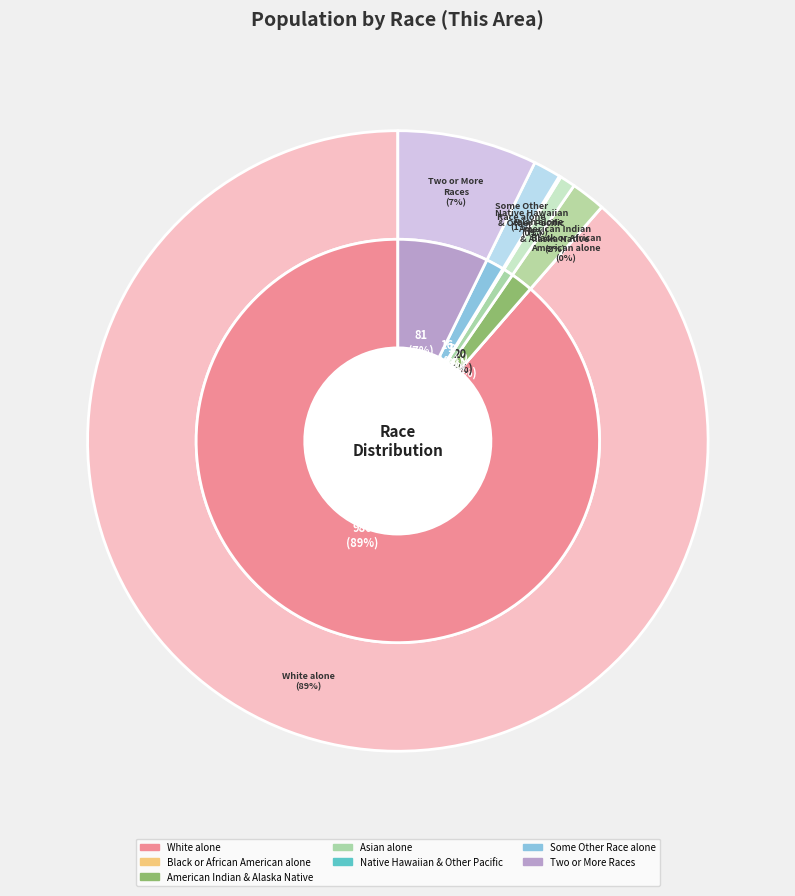

The American Indian and Alaska Native slice represents 1% of the pie. True or false?

False